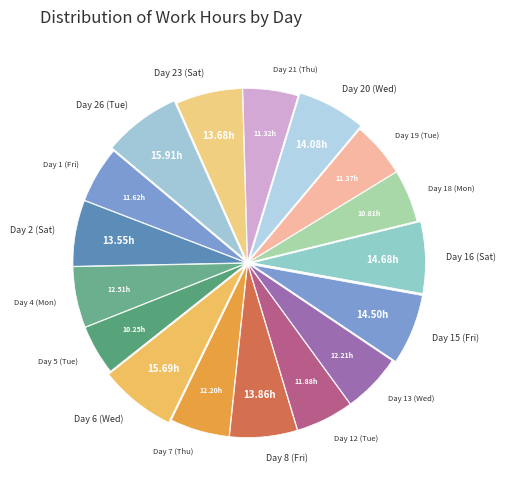

Is it true that Day 15 (Fri) is 16% of the pie?

False